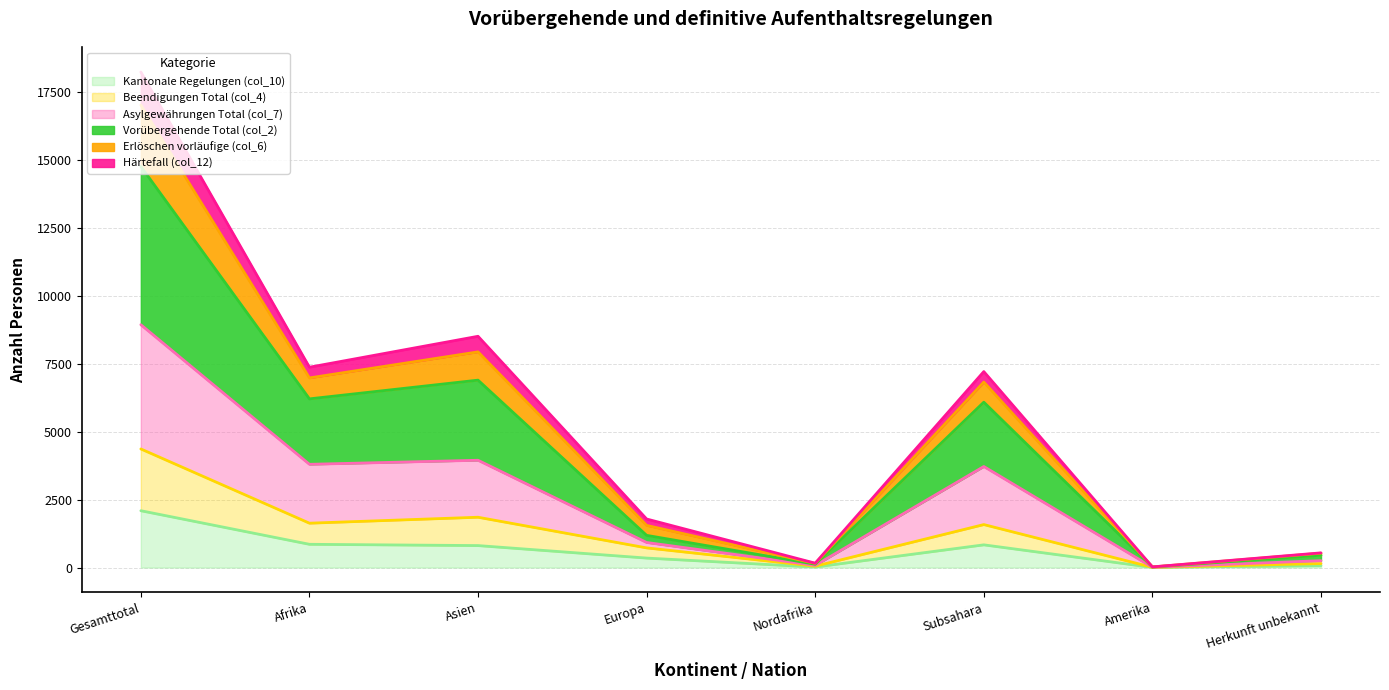

What is the difference between the maximum and minimum values in the Kantonale Regelungen (col_10) series?

2086